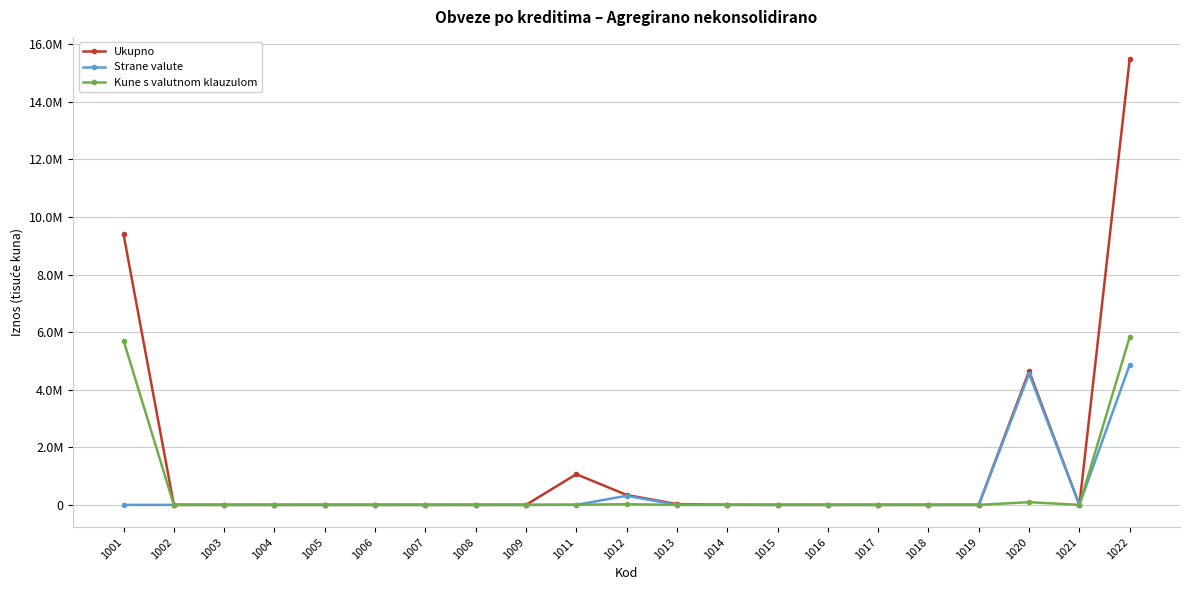

Rank the series at 1006 from lowest to highest value.

Ukupno, Strane valute, Kune s valutnom klauzulom